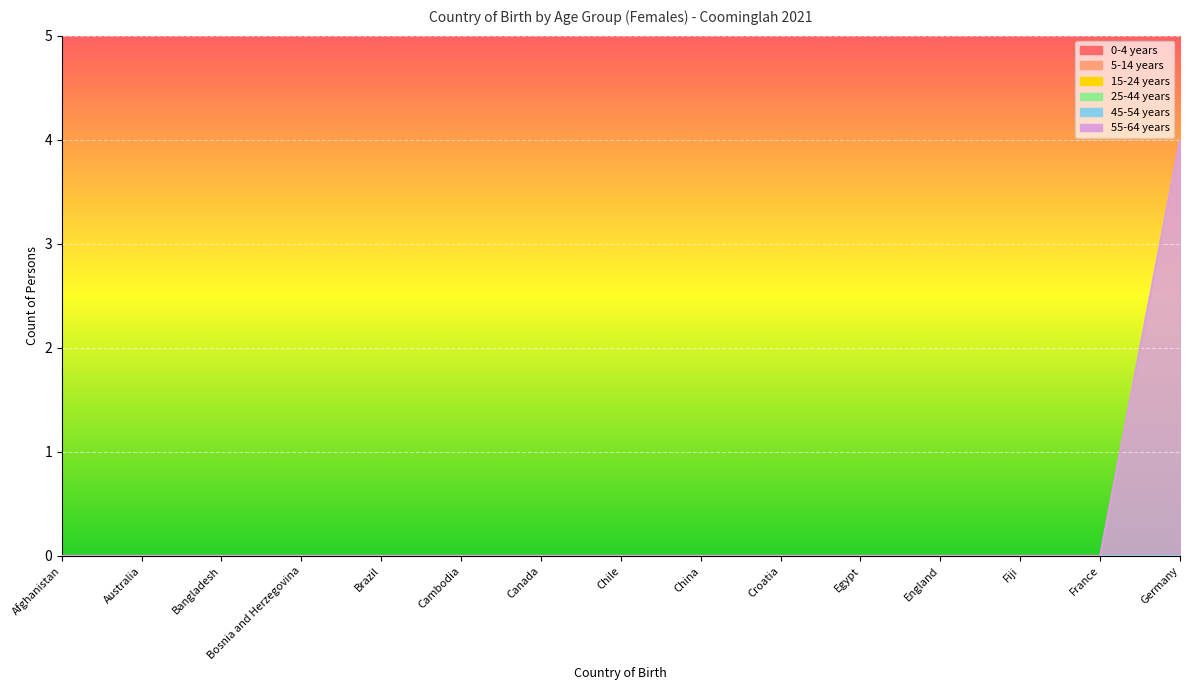

How many lines are shown in the chart?

6